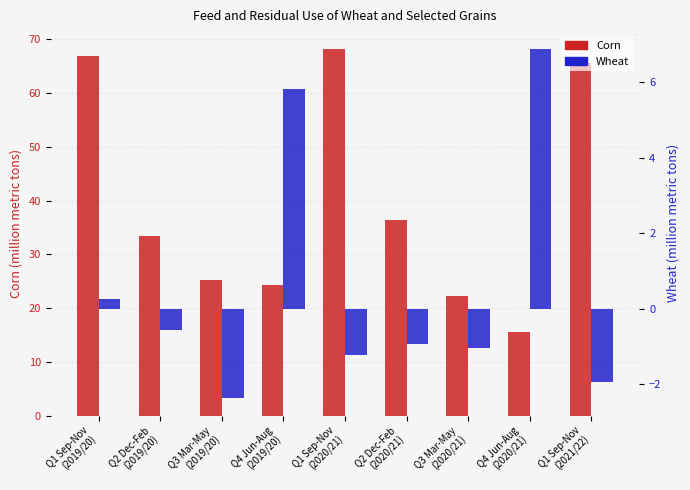

How many groups of bars are there?

9